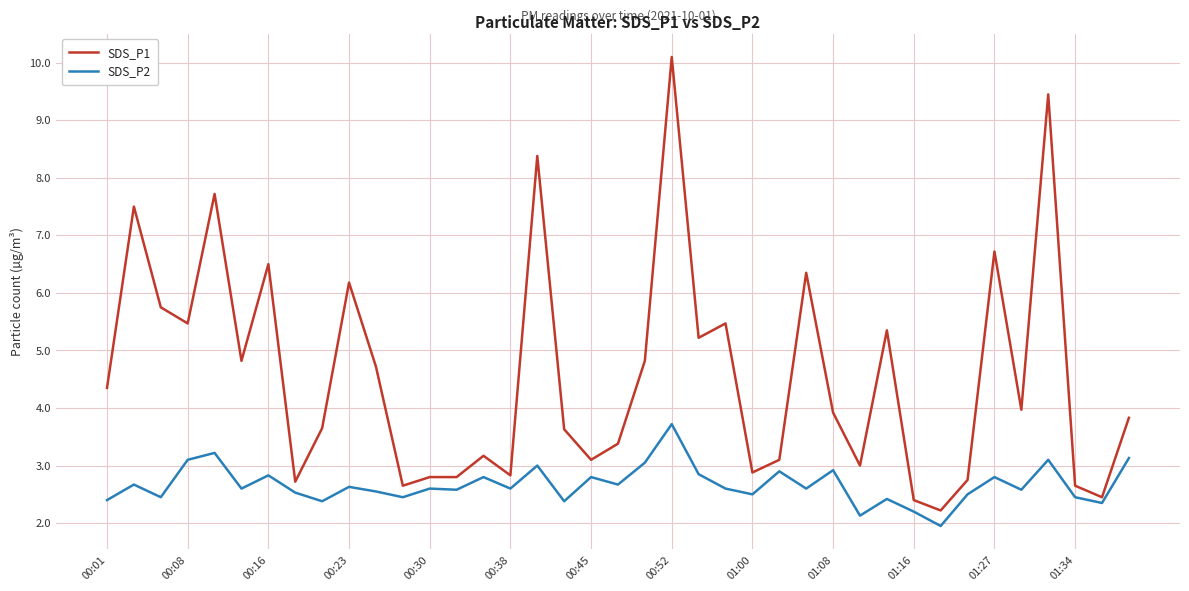

What is the highest value of the SDS_P2 series?

3.7